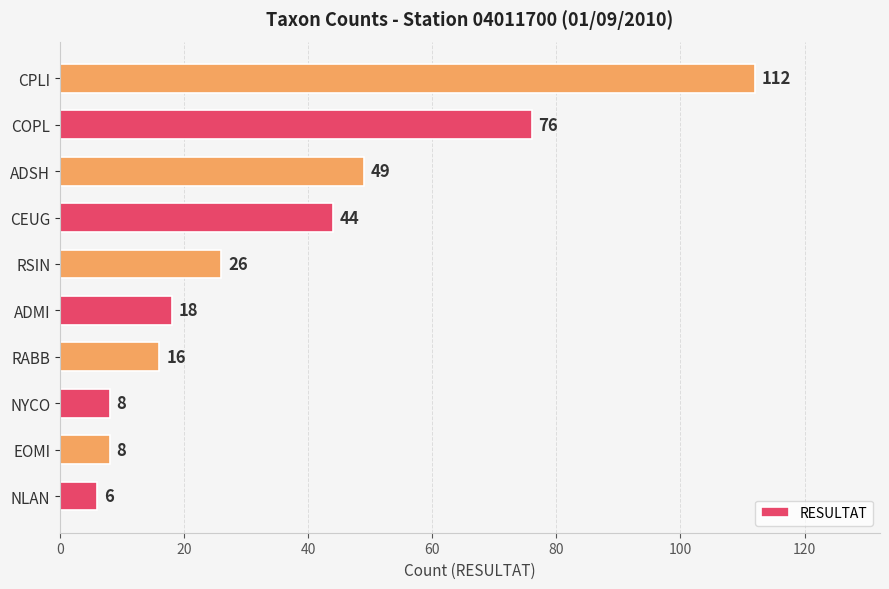

At which label is the value closest to 59?

ADSH